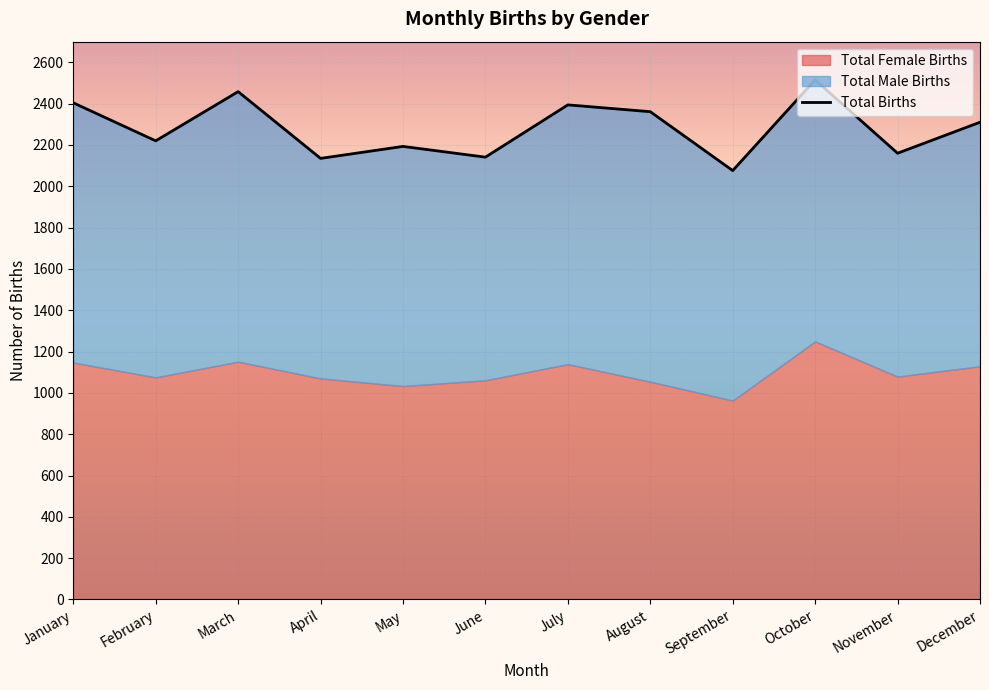

Which has a higher value, January or October?

October